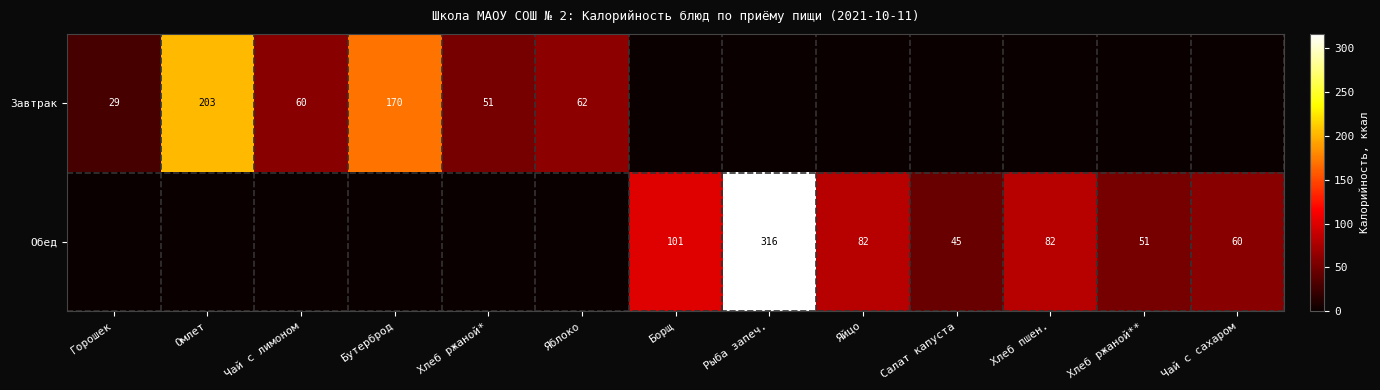

The value of Обед at Яйцо is 82. True or false?

True